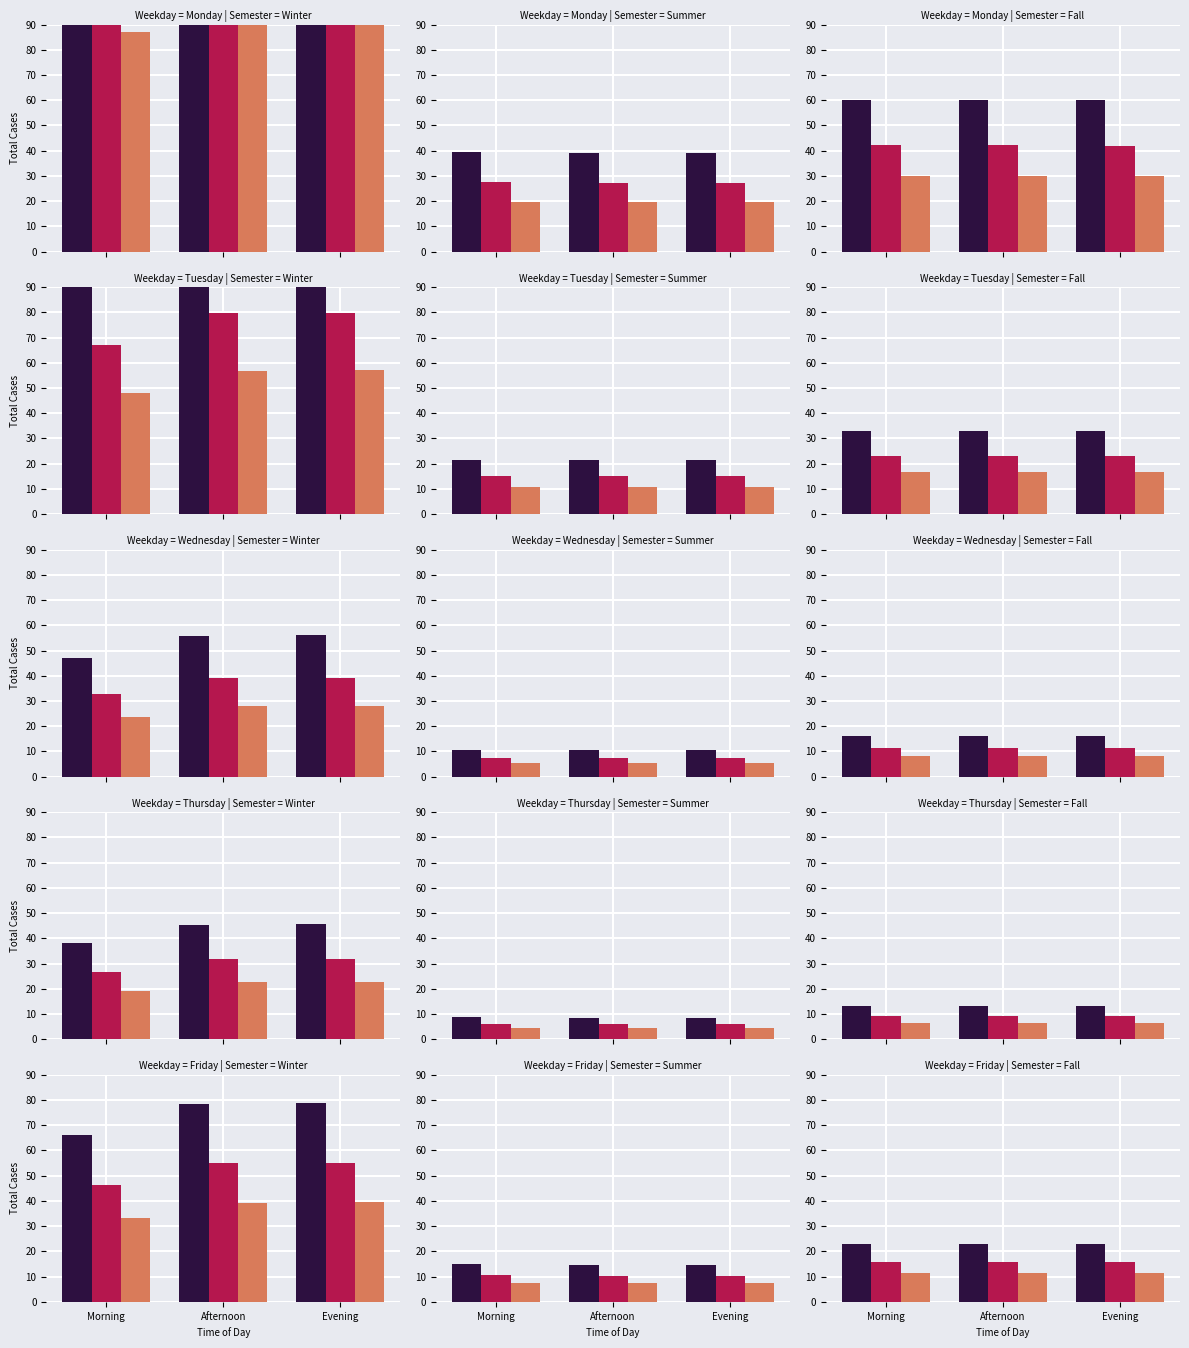

Which series changed the most between Afternoon and Evening?

Morning